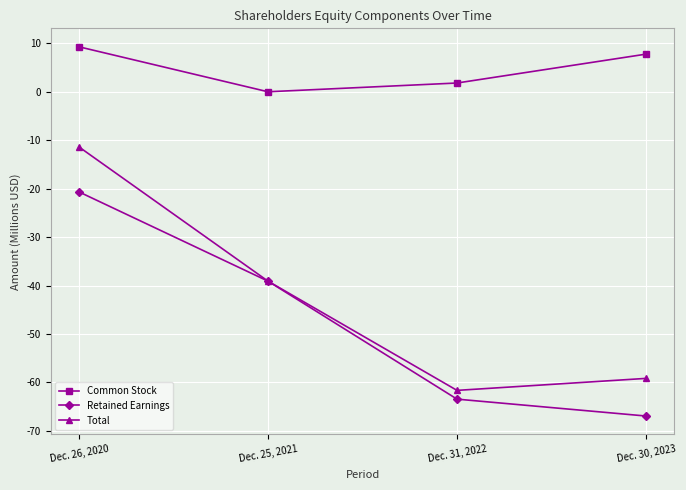

The value of Total at Dec. 25, 2021 is -39.1. True or false?

True